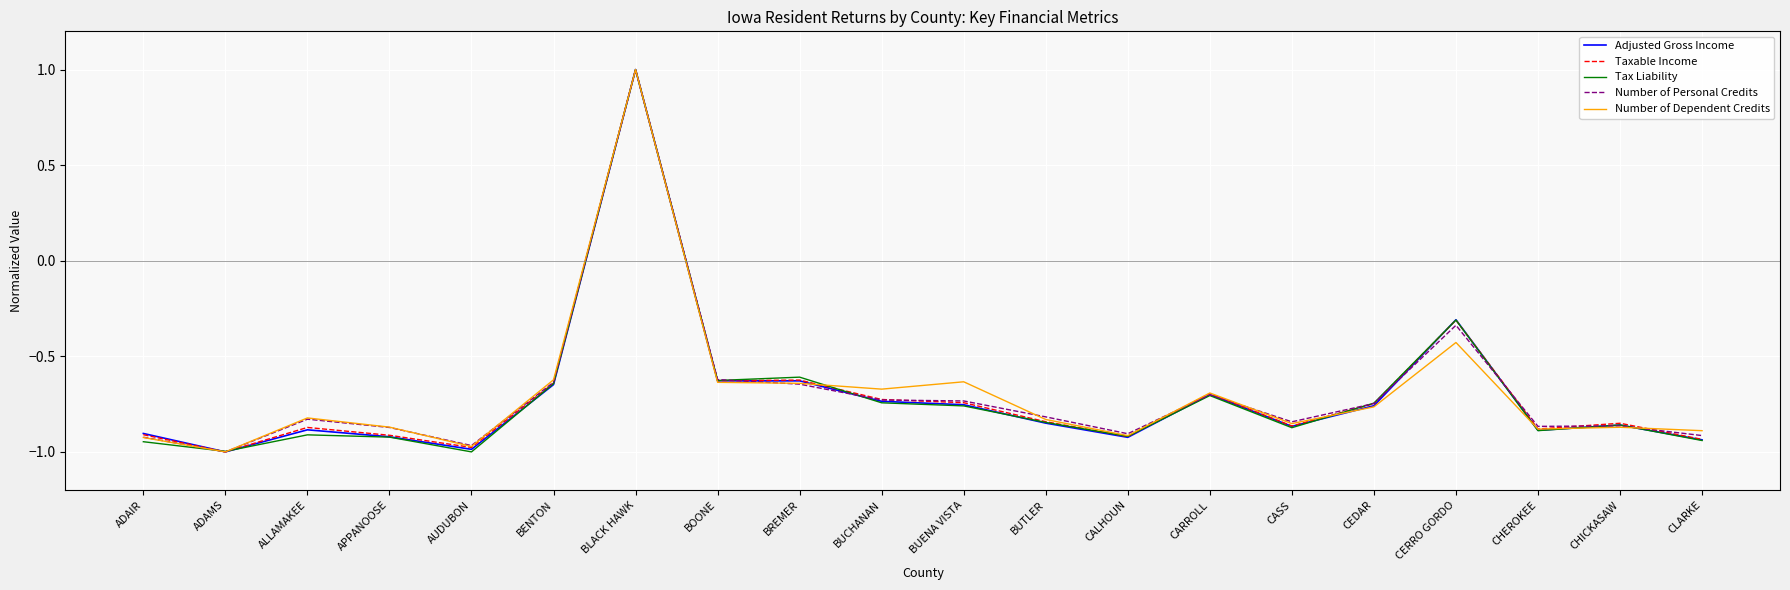

What position from the right is CLARKE?

1